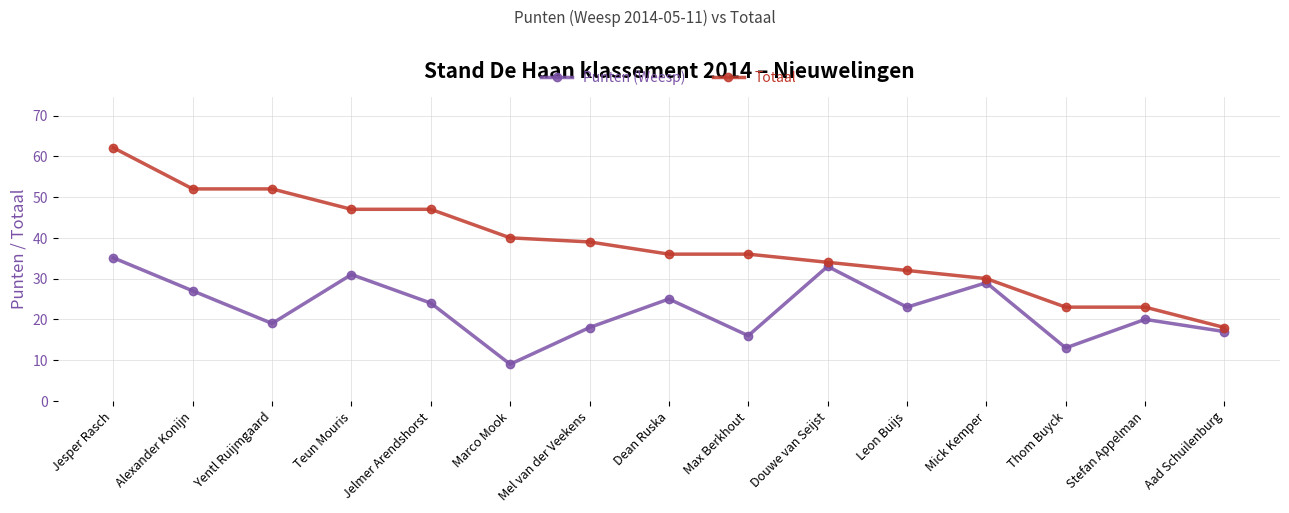

Is this an area chart (filled region under the line)?

No